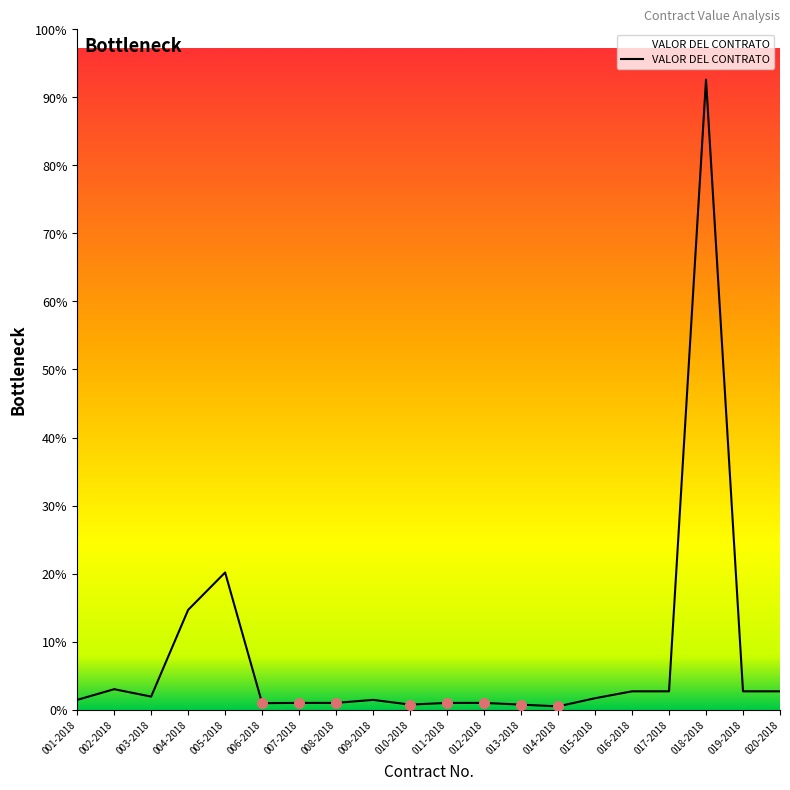

At which category does the chart reach its peak across all series?

018-2018